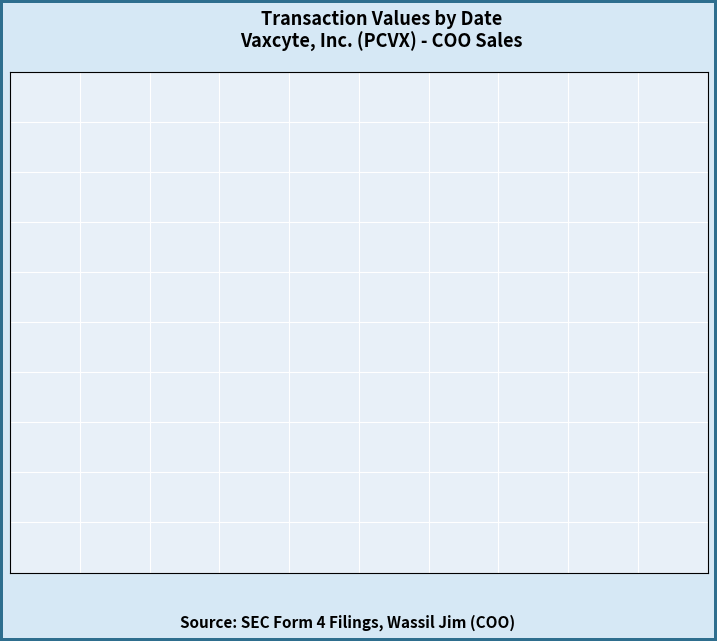

Is there any slice that represents more than half of the pie?

Yes